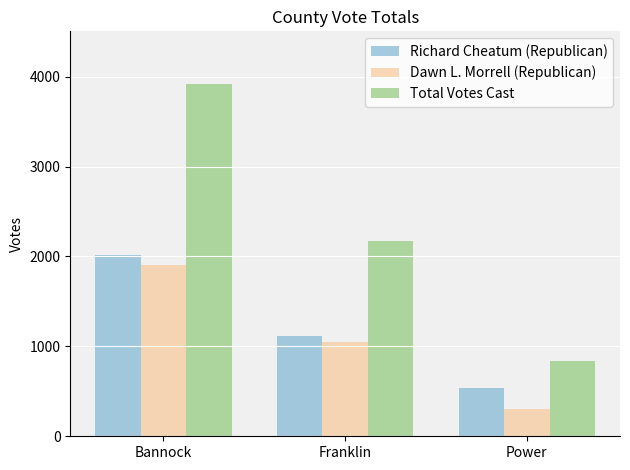

What is the sum of all Dawn L. Morrell (Republican) values?

3258